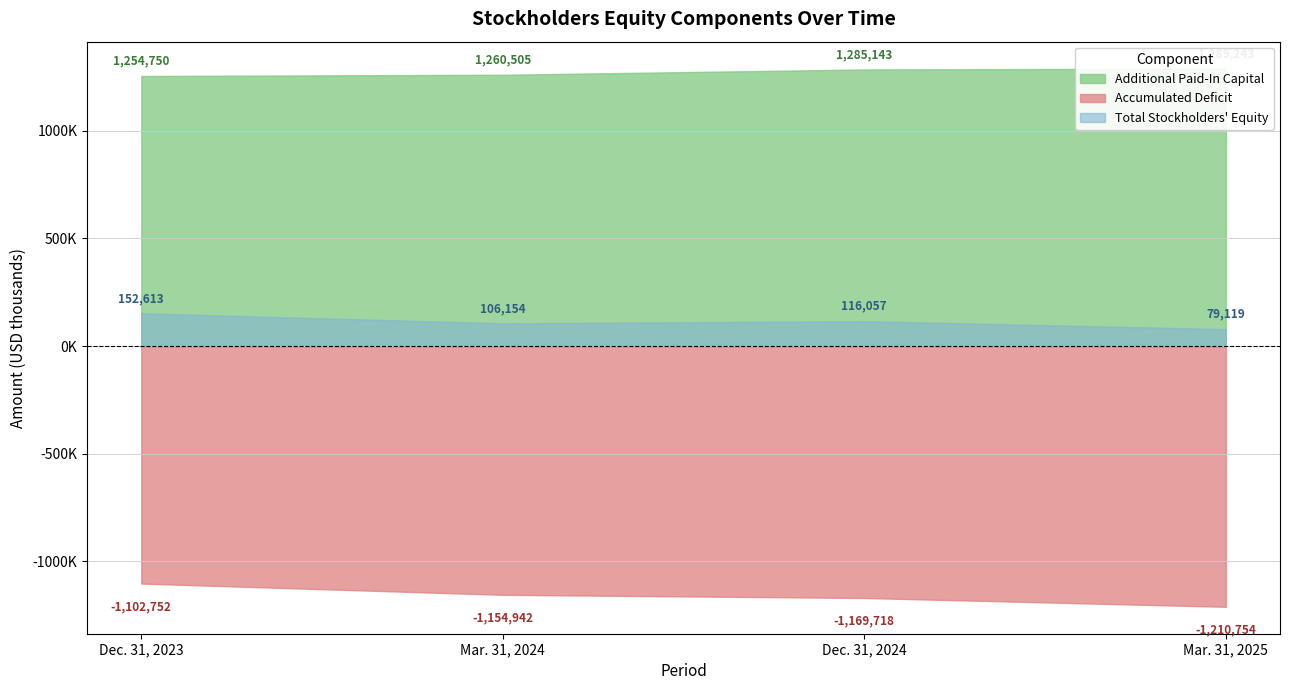

Reading left to right, transcribe all the data shown in this chart.

Additional Paid-In Capital: 1254750	1260505	1285143	1289243
Accumulated Deficit: -1102752	-1154942	-1169718	-1210754
Total: 152613	106154	116057	79119